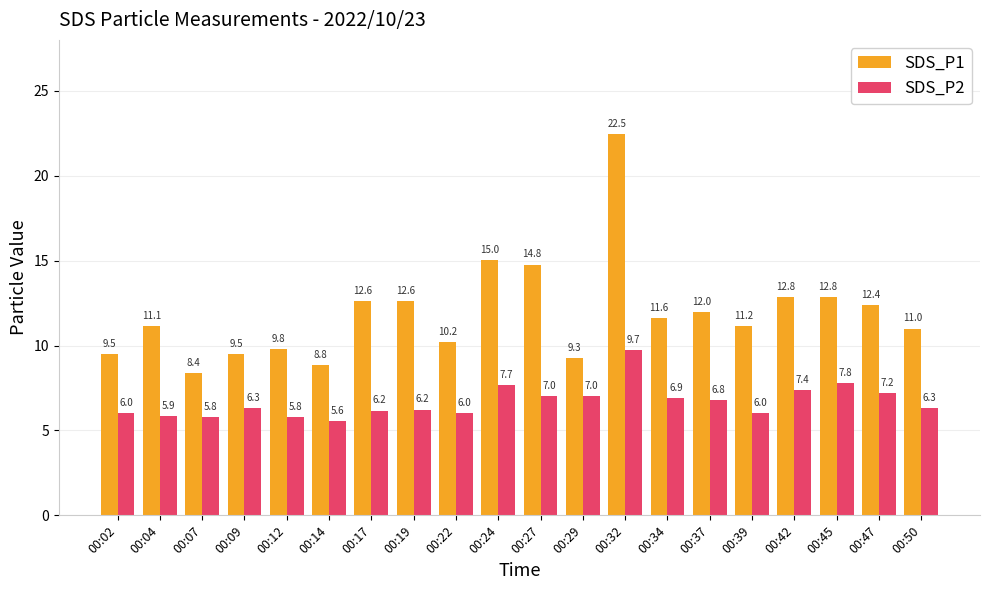

The SDS_P2 series shows 9.0 at 00:12. True or false?

False